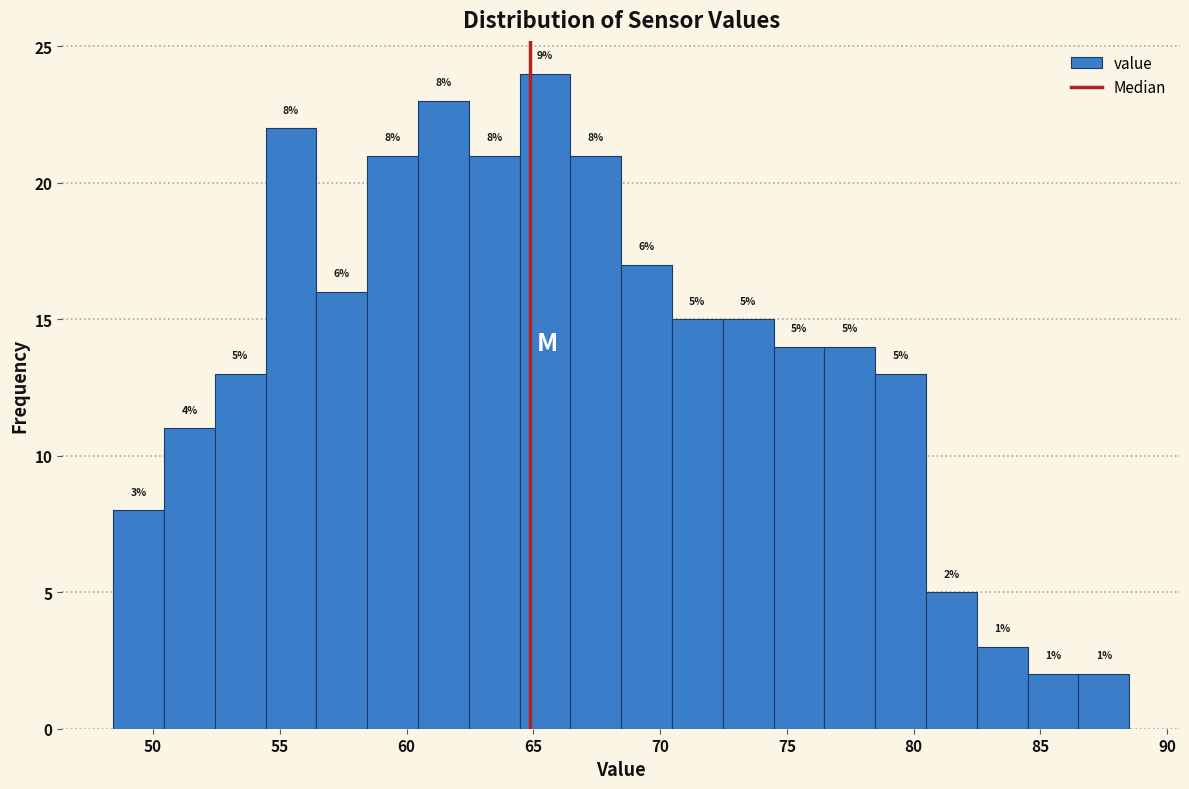

Which range on the x-axis has the tallest bar?

64.5 to 66.5